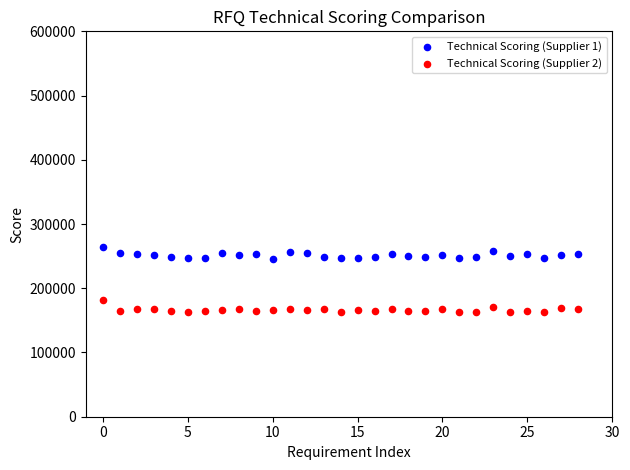

Which series reaches the maximum Y coordinate?

Technical Scoring (Supplier 1)